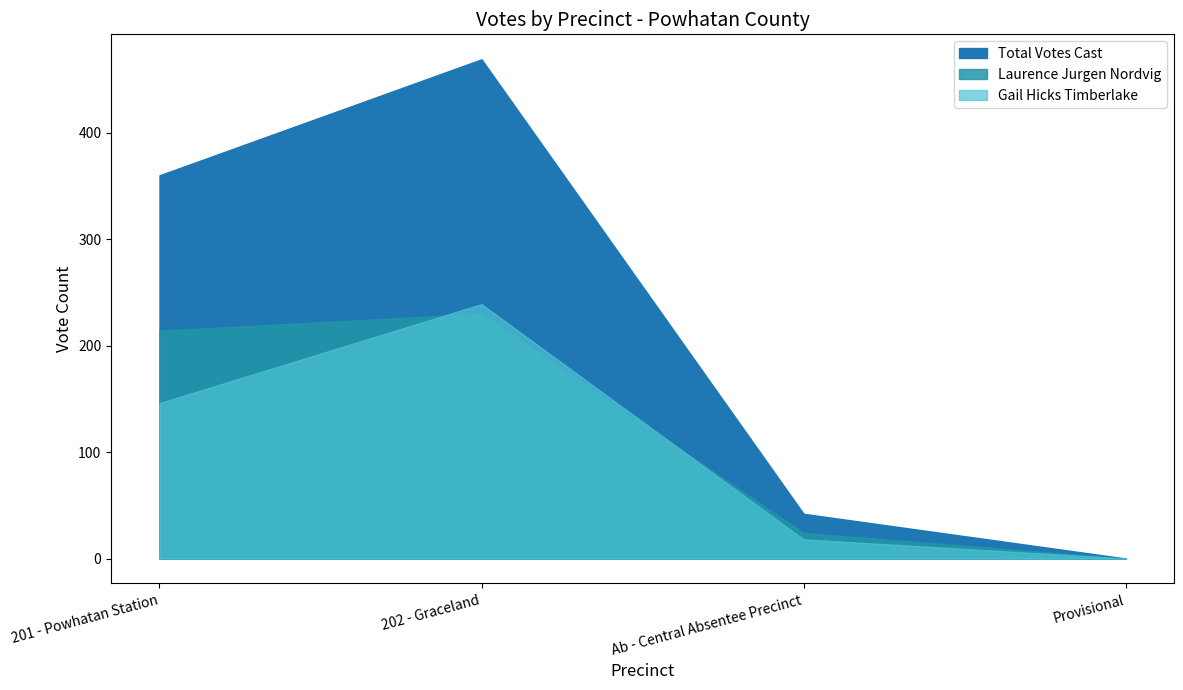

Which series changed the most between 201 - Powhatan Station and Provisional?

Total Votes Cast